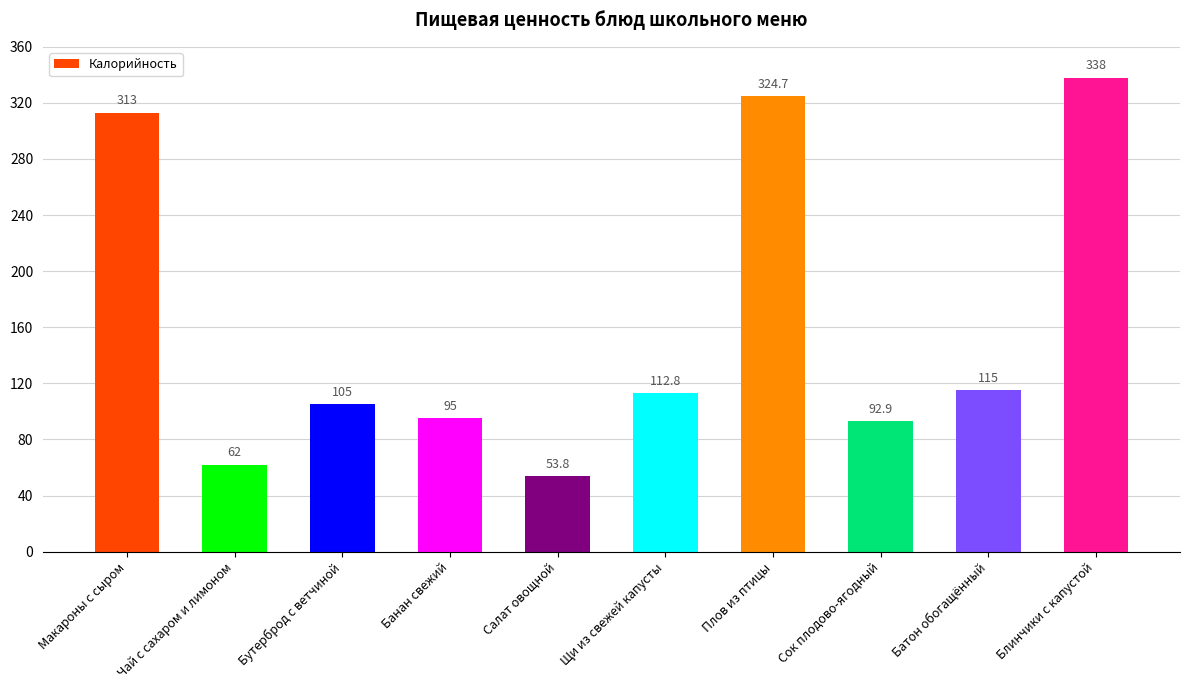

Reading right to left, extract all data points from this chart.

338.0	115.0	92.9	324.7	112.8	53.8	95.0	105.0	62.0	313.0